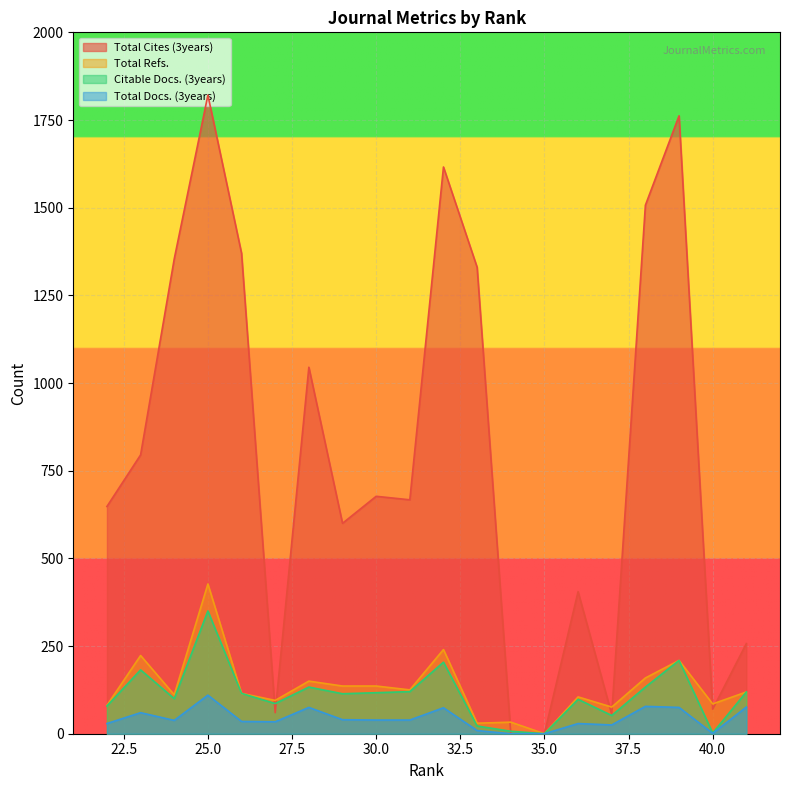

True or false: Total Cites (3years) and Total Docs. (3years) intersect in this chart.

False